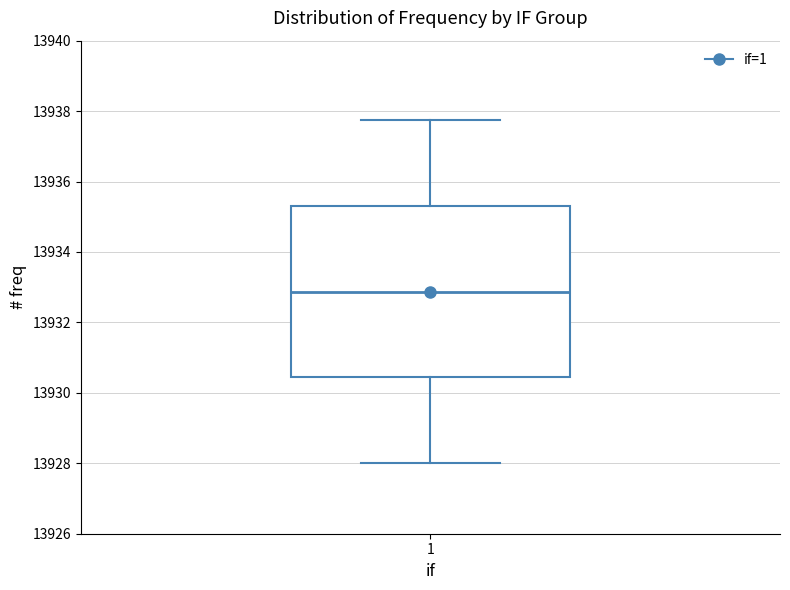

Read this box plot against the y-axis: the position of the median line, the range covered by the box, and the ends of both whiskers. The values are not printed on the chart, so give them approximately, as read against the axis.

median 13932.8, box 13930.4 to 13935.4, whiskers 13928.0 to 13937.8